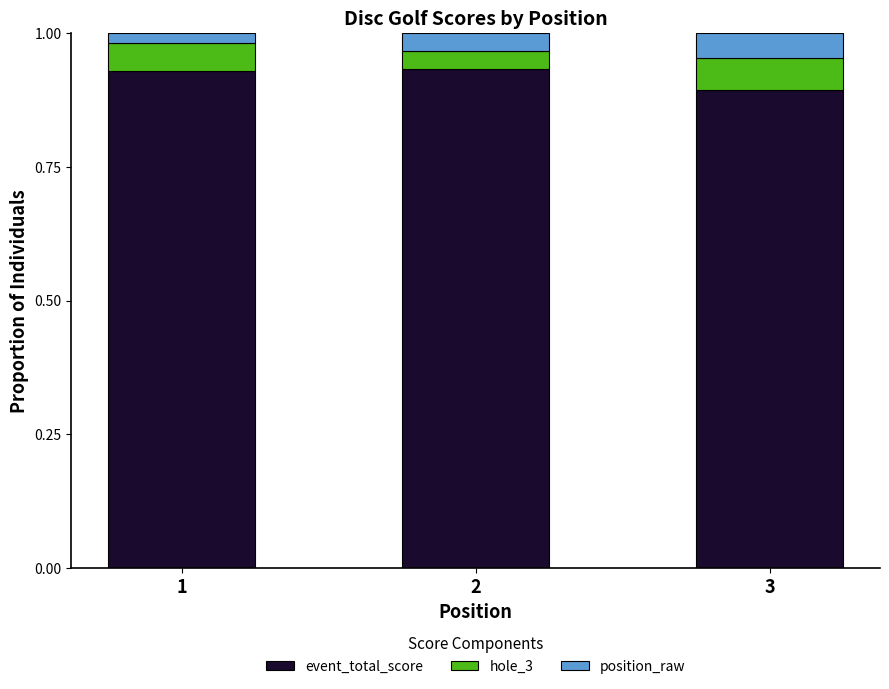

What is the total value across all series at 2?

1.0